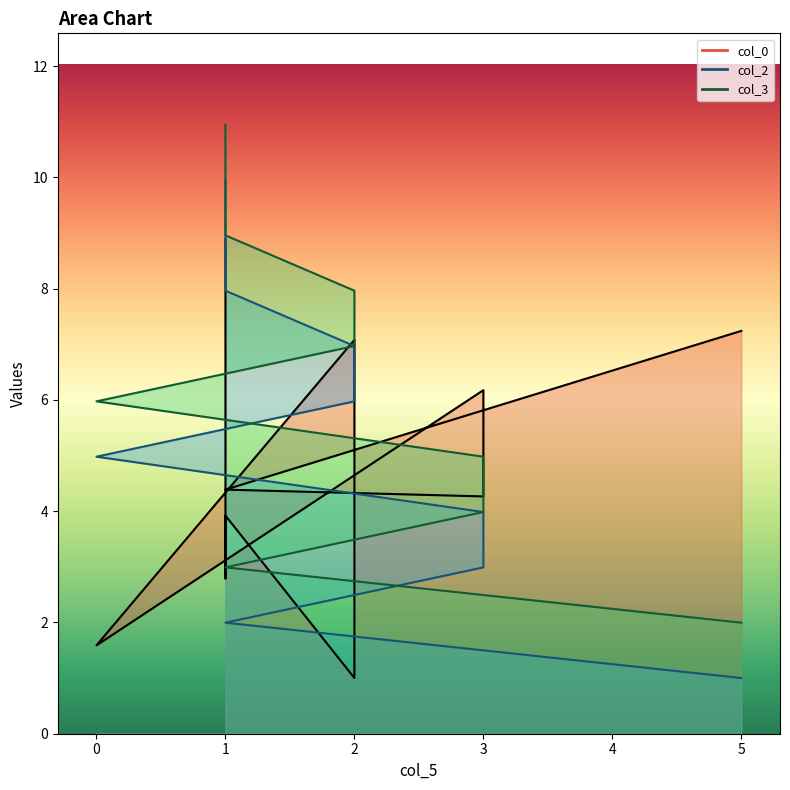

True or false: col_2 and col_3 intersect in this chart.

False